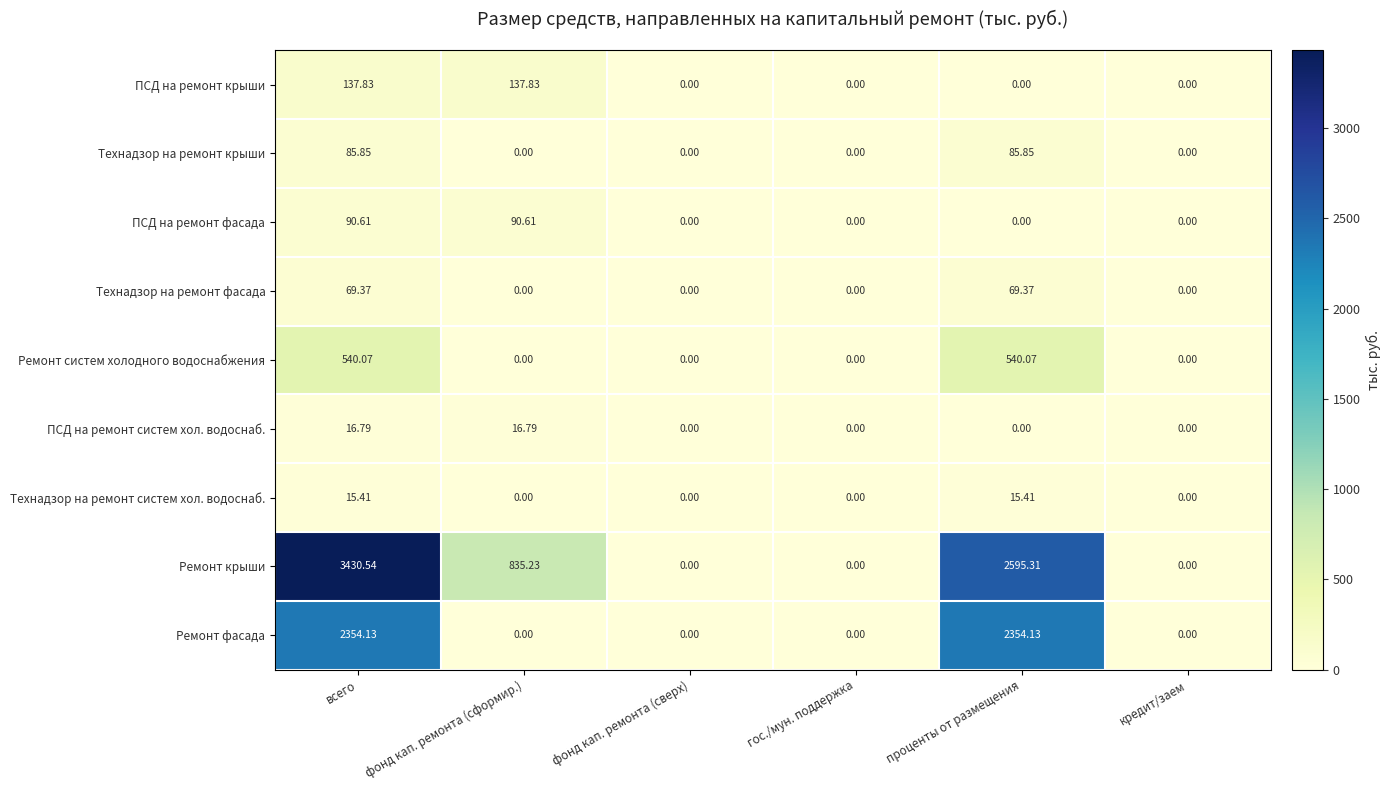

Rank the series by their maximum value, from lowest to highest.

Технадзор на ремонт систем хол. водоснаб., ПСД на ремонт систем хол. водоснаб., Технадзор на ремонт фасада, Технадзор на ремонт крыши, ПСД на ремонт фасада, ПСД на ремонт крыши, Ремонт систем холодного водоснабжения, Ремонт фасада, Ремонт крыши